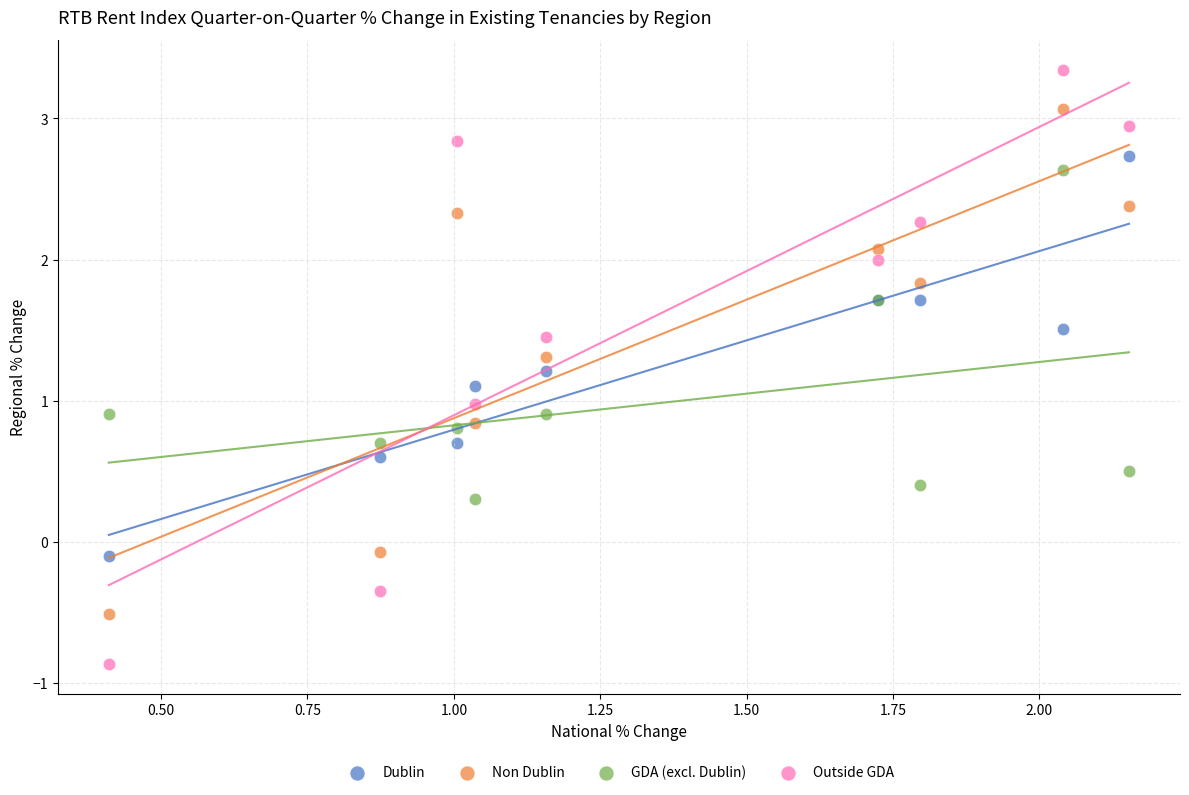

Which series has the largest Y range (max minus min)?

Outside GDA